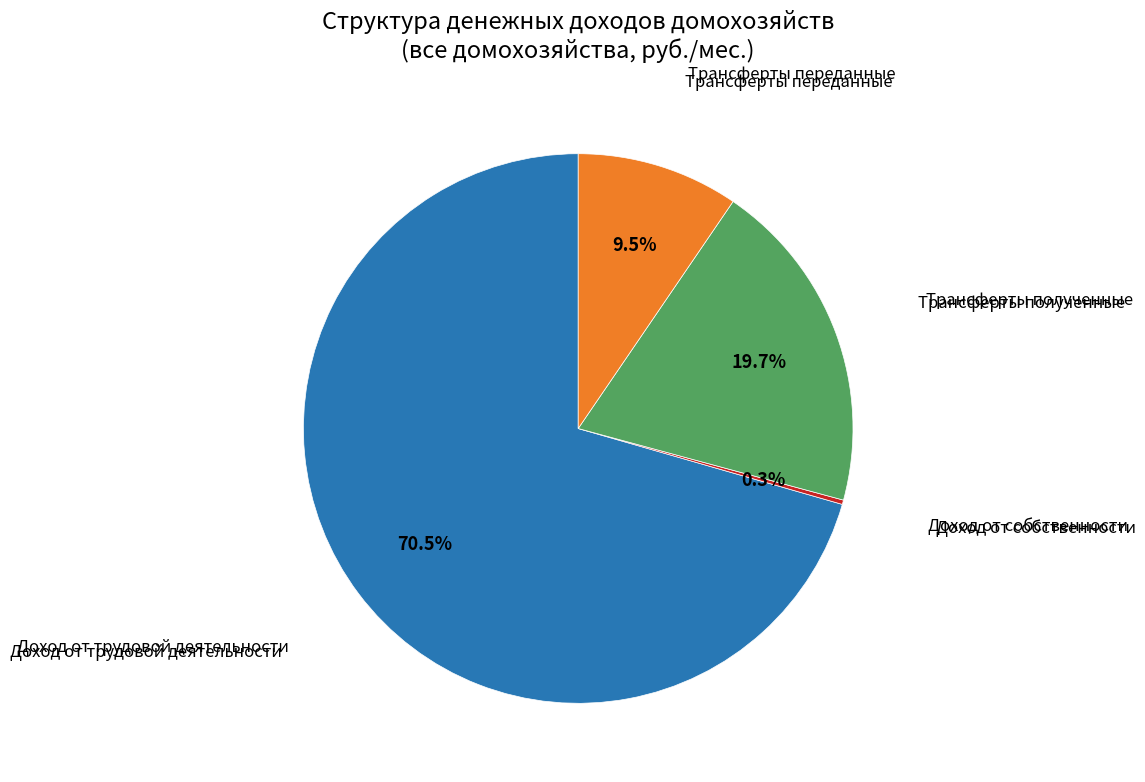

Is there any slice that represents more than half of the pie?

Yes